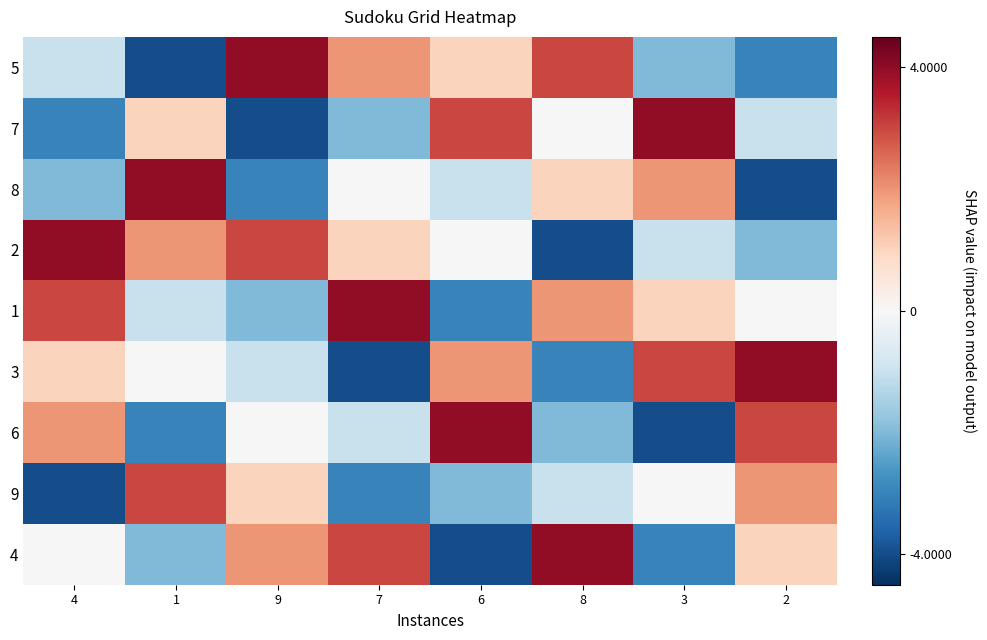

At which category does the chart reach its peak across all series?

9